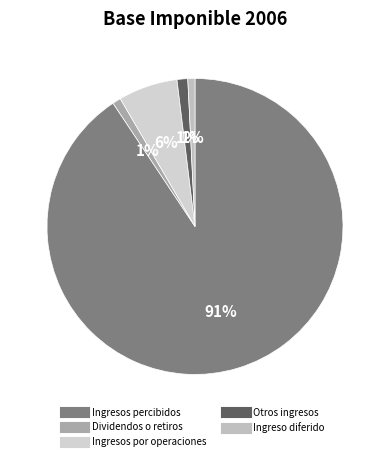

To the nearest percent, what is the average slice percentage?

20%